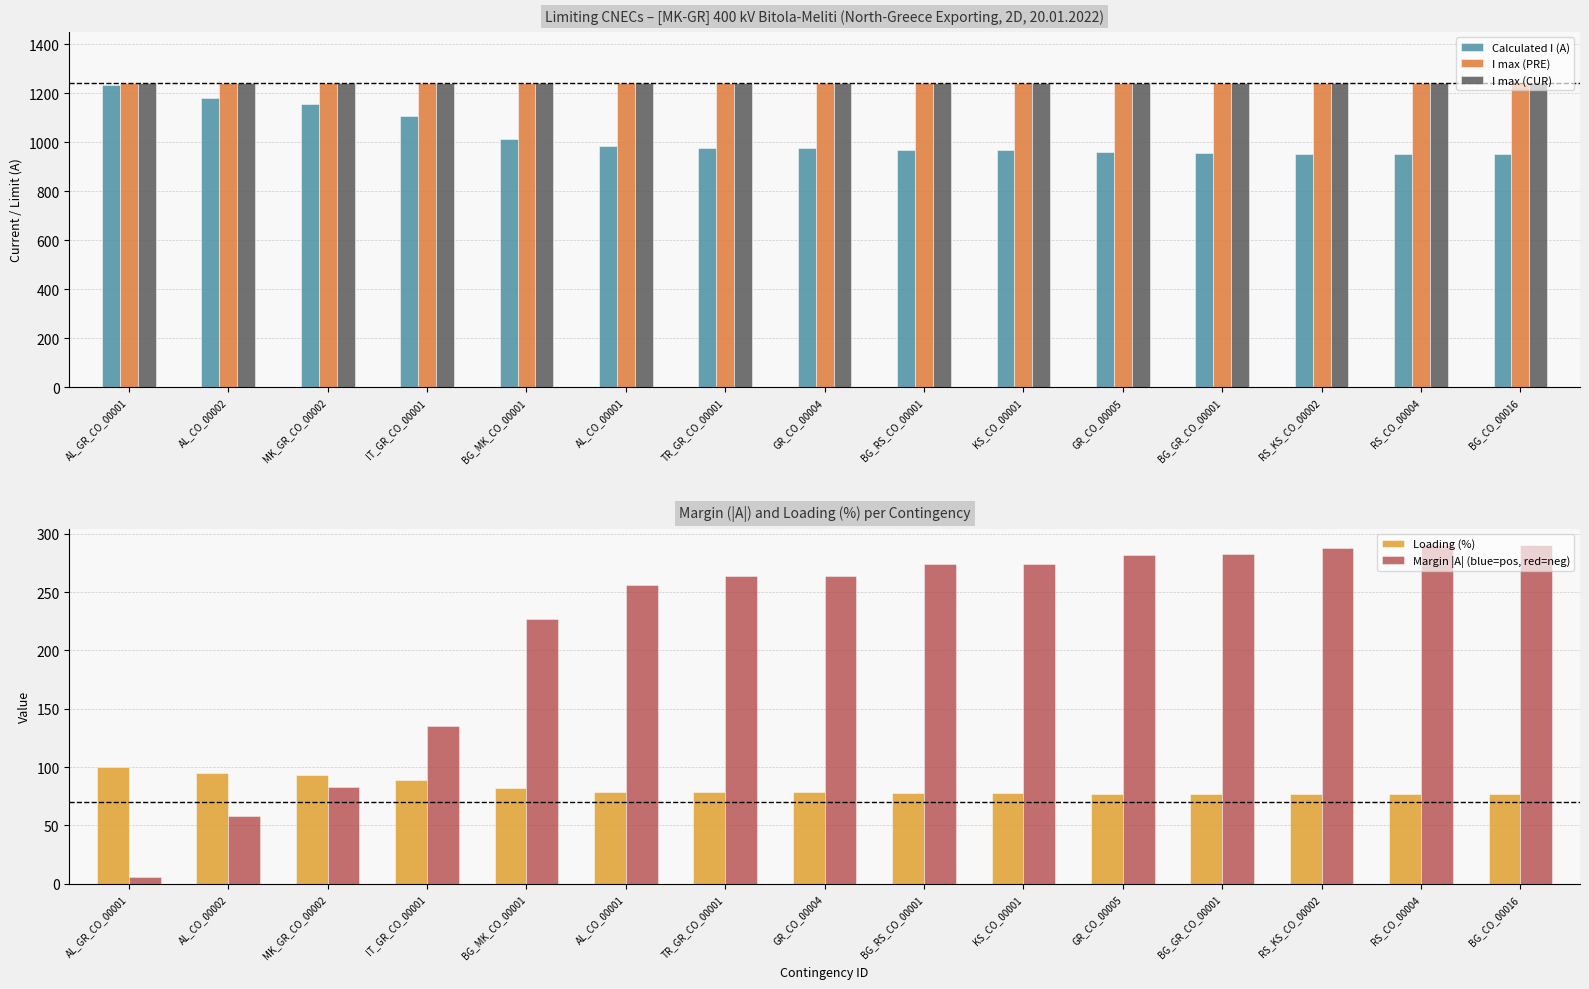

Does the chart contain any negative values?

No